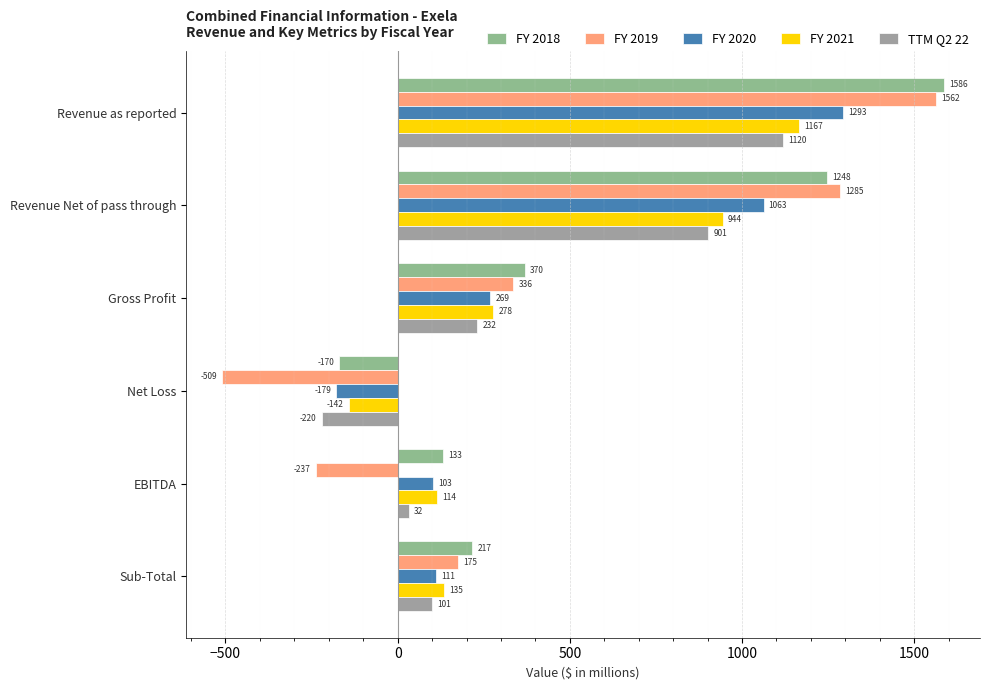

What is the difference between the maximum and minimum values in the FY 2020 series?

1471.1